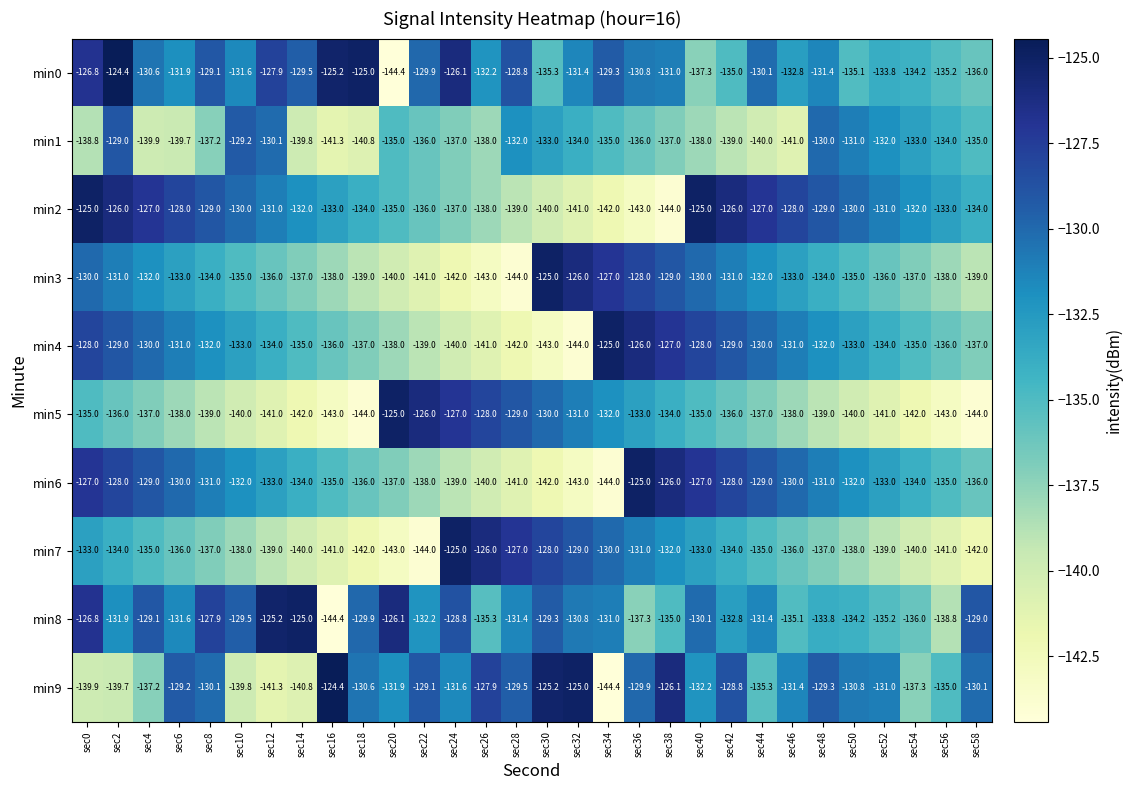

The min4 series shows -125.0 at sec34. True or false?

True